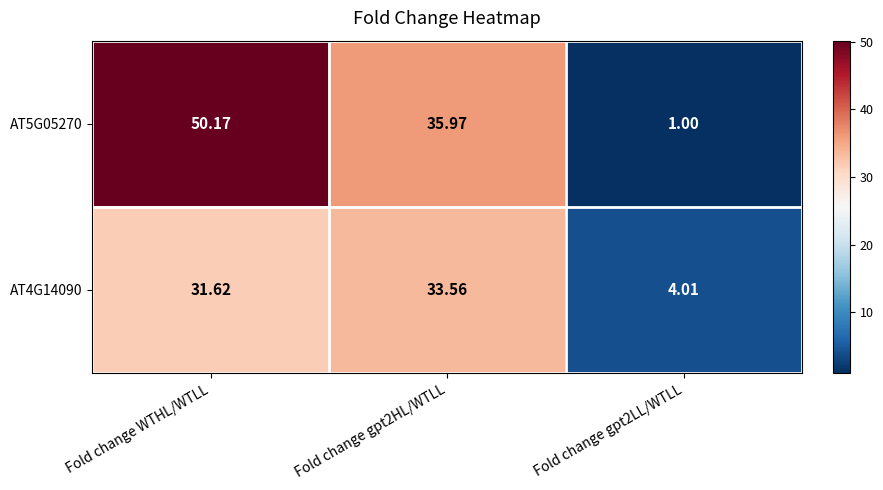

Which series has the widest spread of values?

AT5G05270